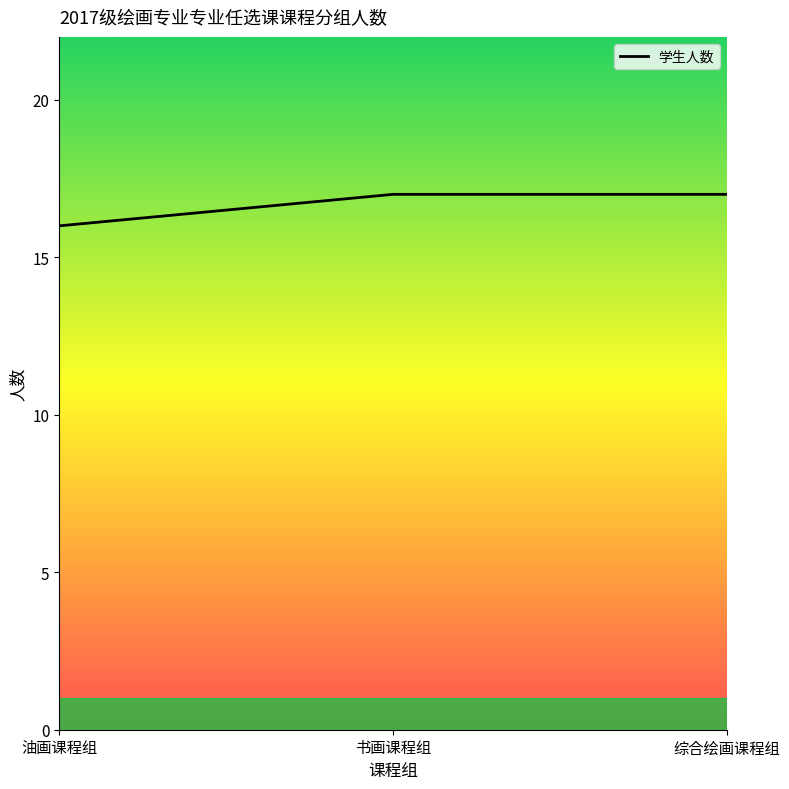

Reading left to right, extract all data points from this chart.

油画课程组=16	书画课程组=17	综合绘画课程组=17